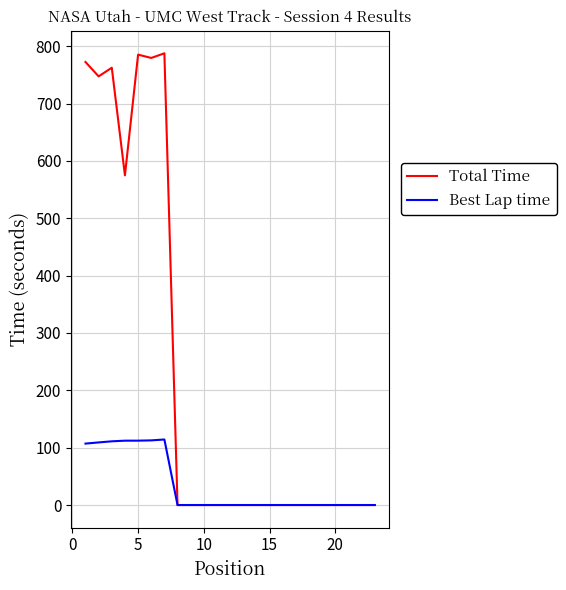

What is the maximum value for Best Lap time?

114.3